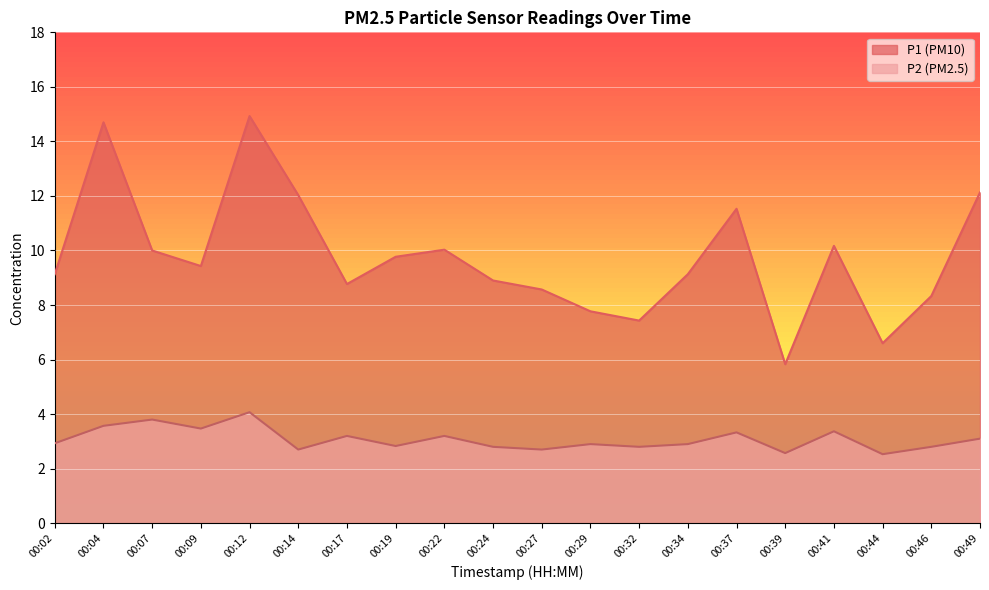

At which label is P2 closest to 3?

00:02